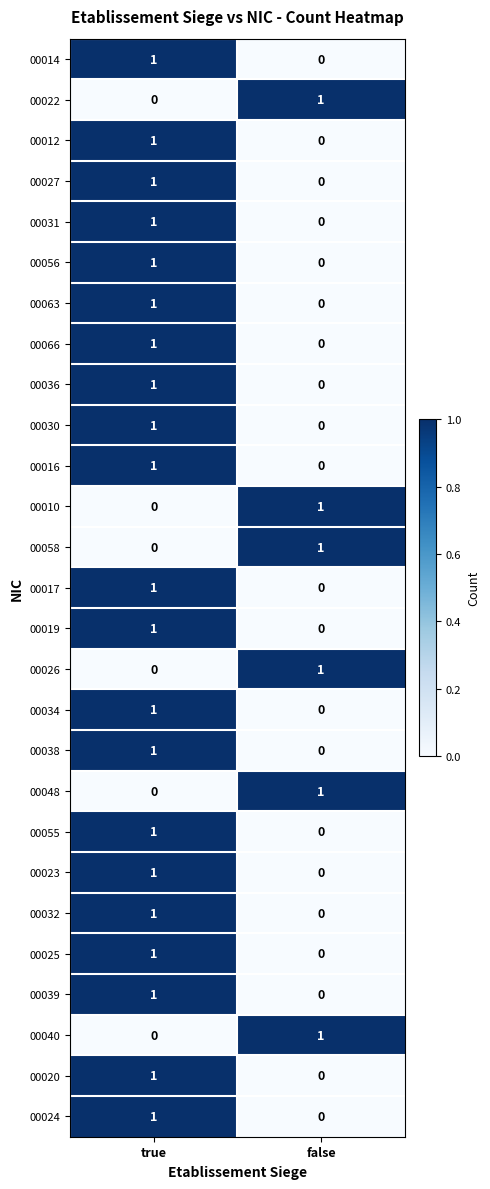

Rank the categories by 00020 value from lowest to highest.

false, true